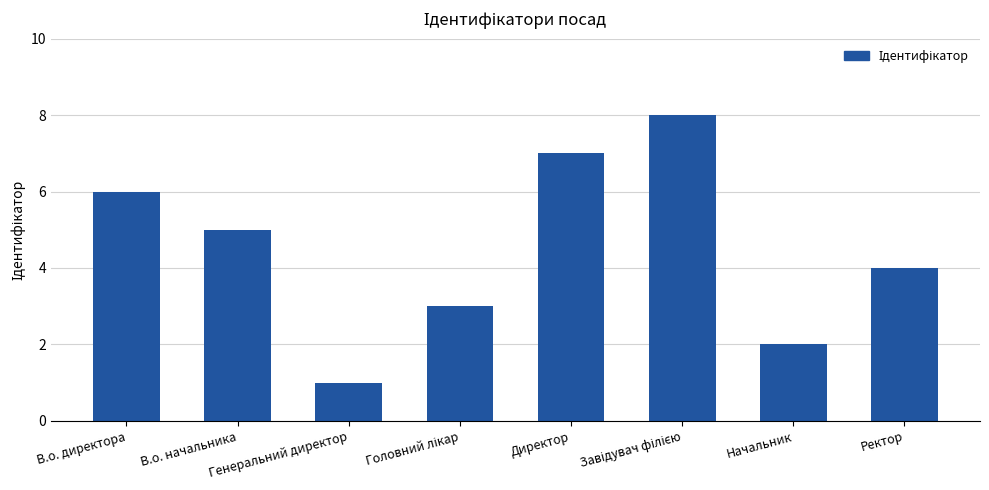

What is the greatest value displayed?

8